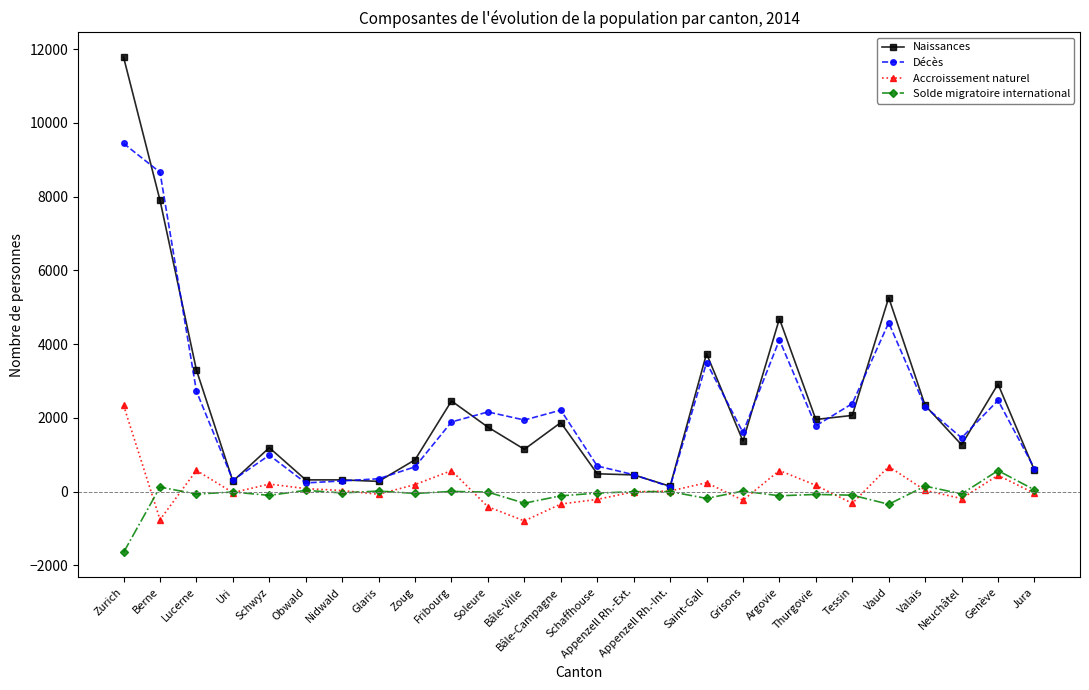

At which category is the sum across all series the highest?

Zurich